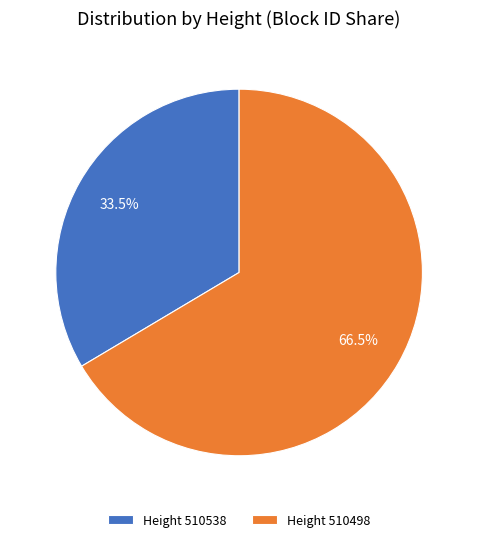

Rank the categories by value from lowest to highest.

Height 510538, Height 510498